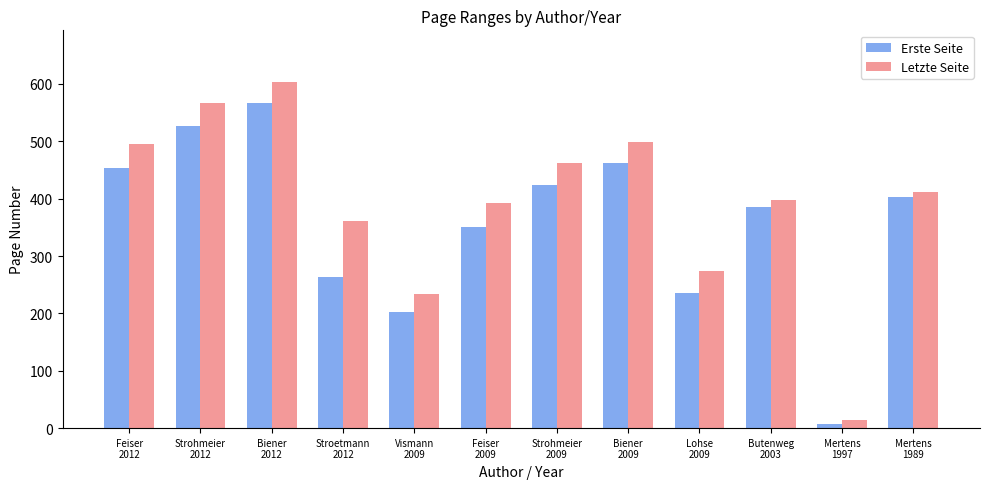

Reading left to right, extract all data points from this chart.

Erste Seite: Feiser
2012=453	Strohmeier
2012=527	Biener
2012=567	Stroetmann
2012=263	Vismann
2009=203	Feiser
2009=351	Strohmeier
2009=423	Biener
2009=463	Lohse
2009=235	Butenweg
2003=385	Mertens
1997=7	Mertens
1989=403
Letzte Seite: Feiser
2012=495	Strohmeier
2012=566	Biener
2012=603	Stroetmann
2012=361	Vismann
2009=233	Feiser
2009=392	Strohmeier
2009=462	Biener
2009=499	Lohse
2009=274	Butenweg
2003=397	Mertens
1997=14	Mertens
1989=412